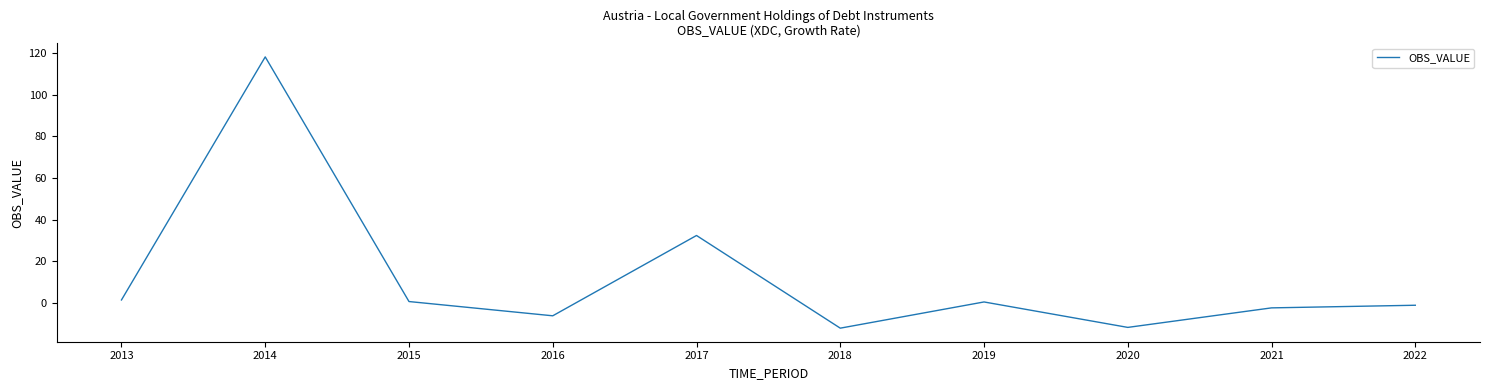

The chart shows a value of 0.6 at 2015. True or false?

True